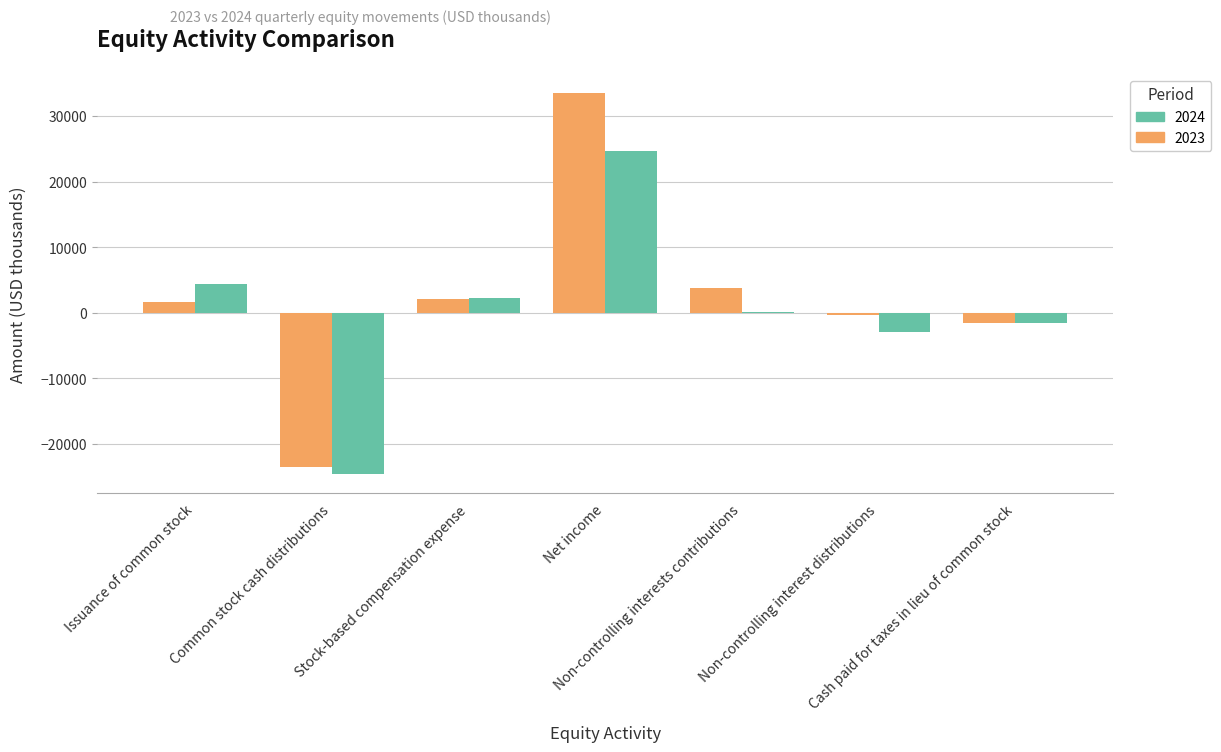

How many groups of bars are there?

7